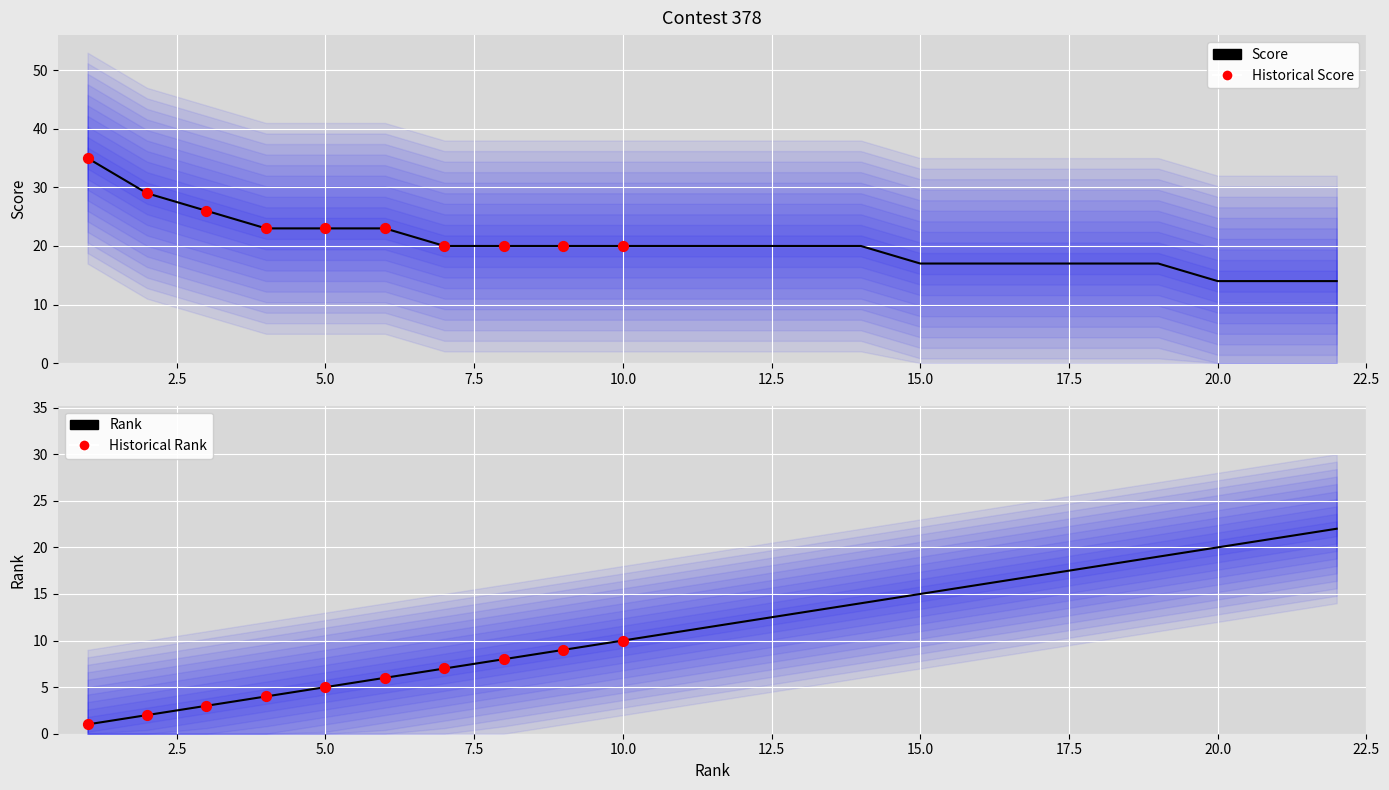

Which series has the largest total across all categories?

score